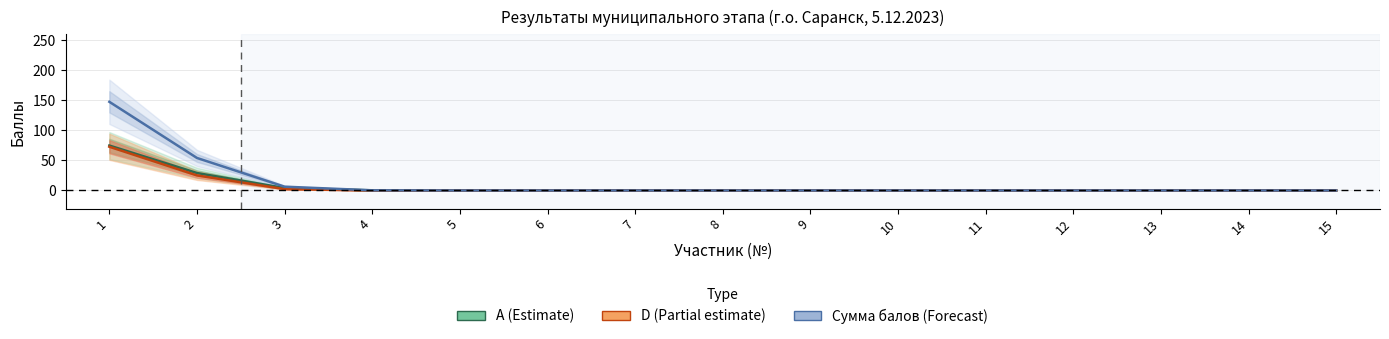

True or false: A (Баллы за A) has more than 1 interior local peaks.

False